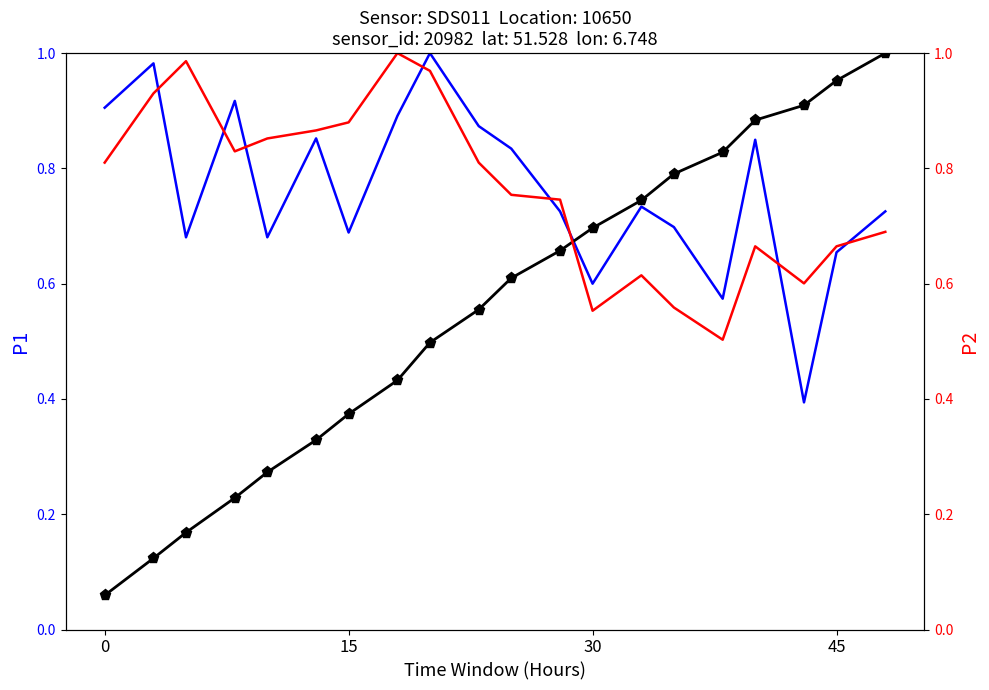

What are all the series names shown in the legend?

P1, Cumulative P1, P2